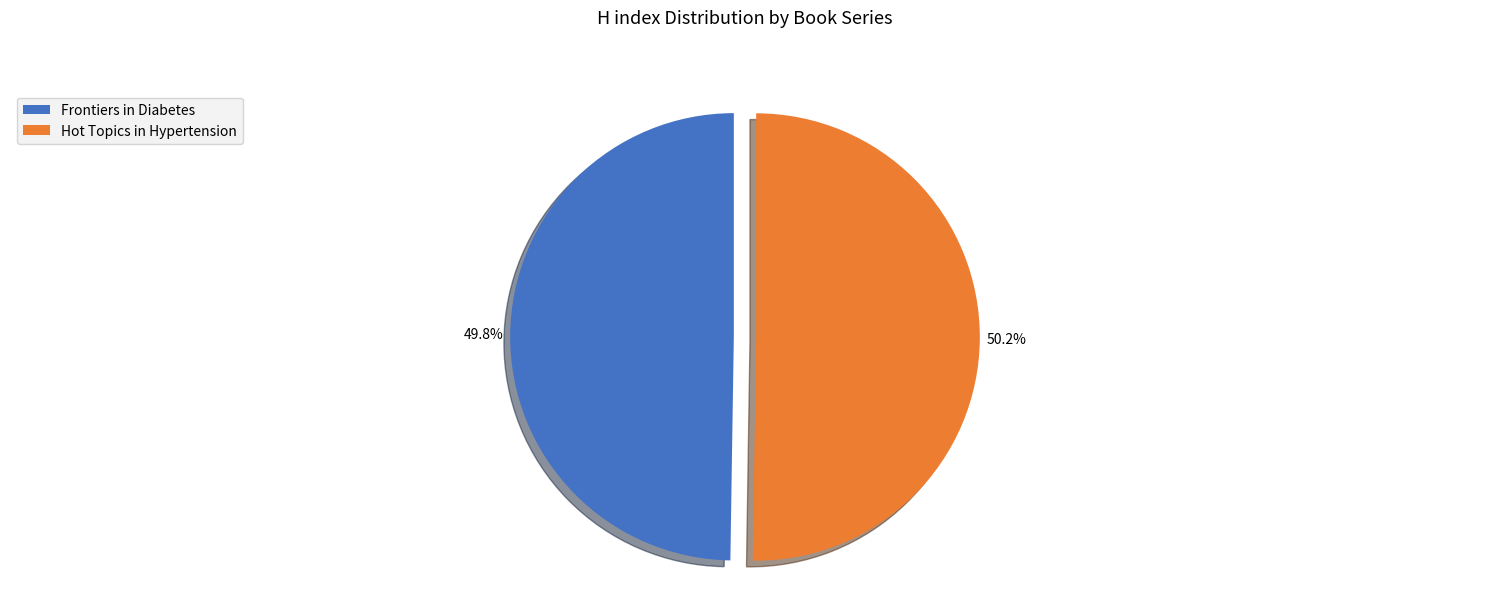

To the nearest percent, what is the average slice percentage?

50%